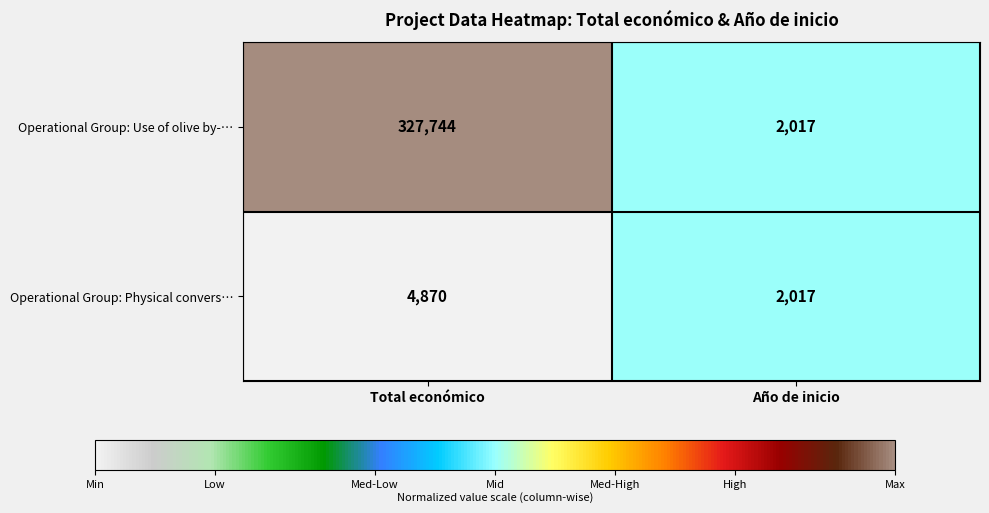

At which category is the sum across all series the highest?

Total económico